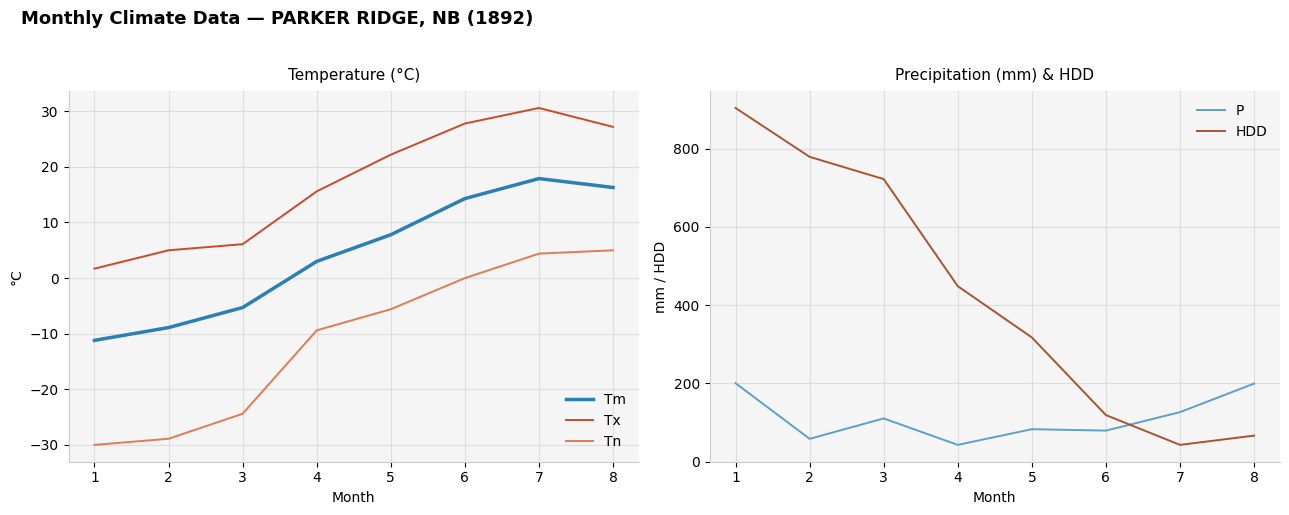

What is the total value across all series at 5?

425.0